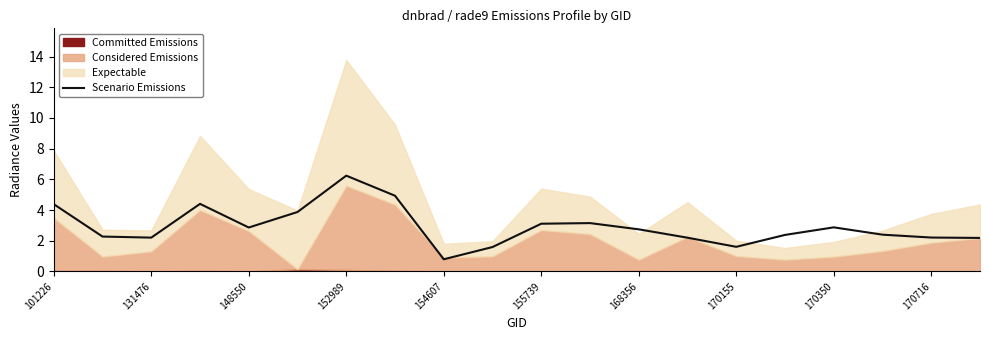

What is the value of the 1st point from the left?

4.4